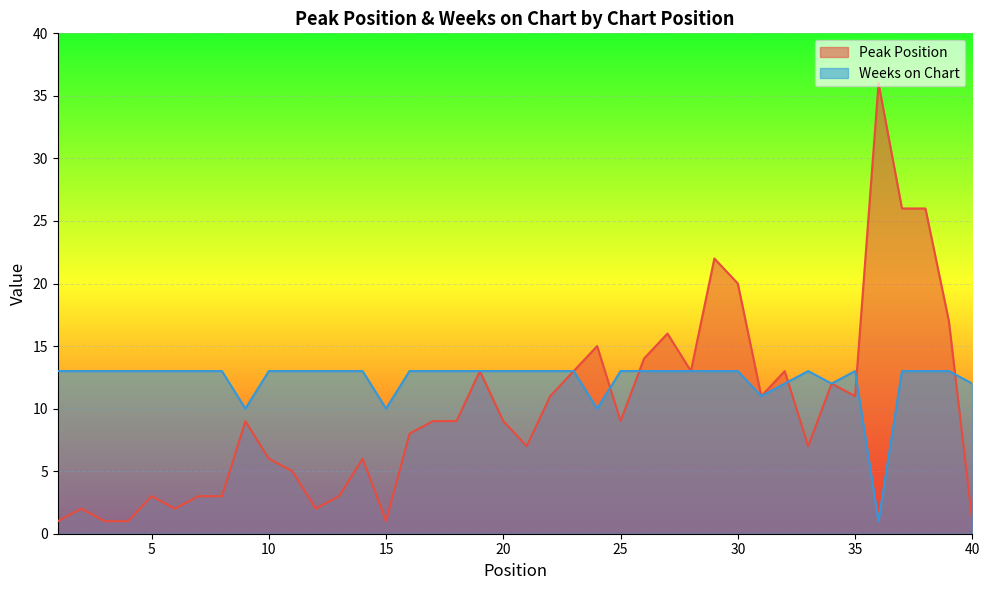

What is the sum of all Peak Position values?

396